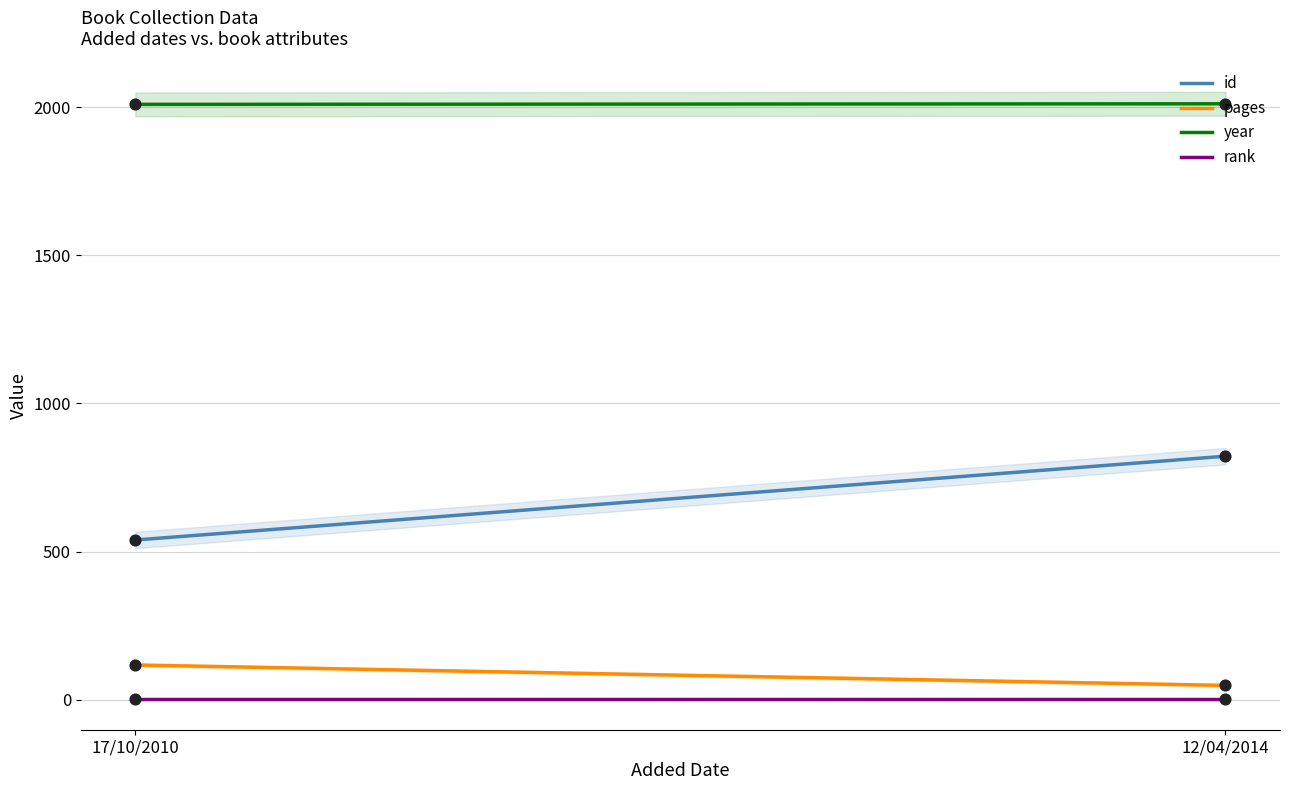

At how many categories does at least one series exceed 637?

2